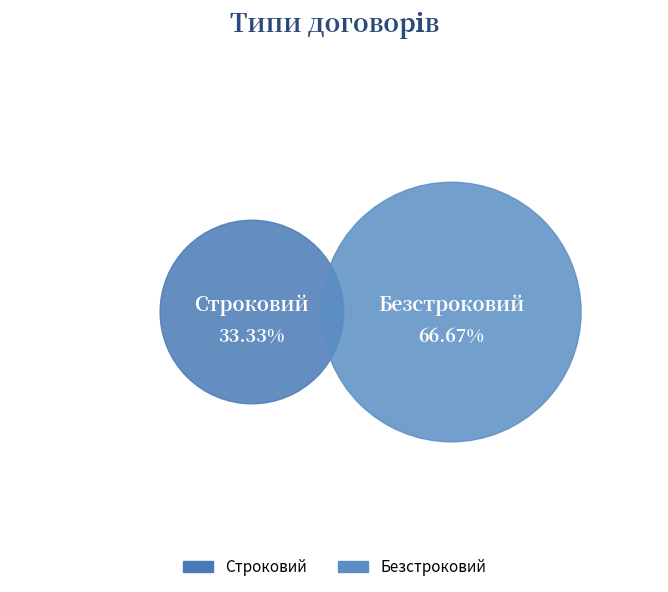

True or false: Безстроковий accounts for 72% of the total.

False